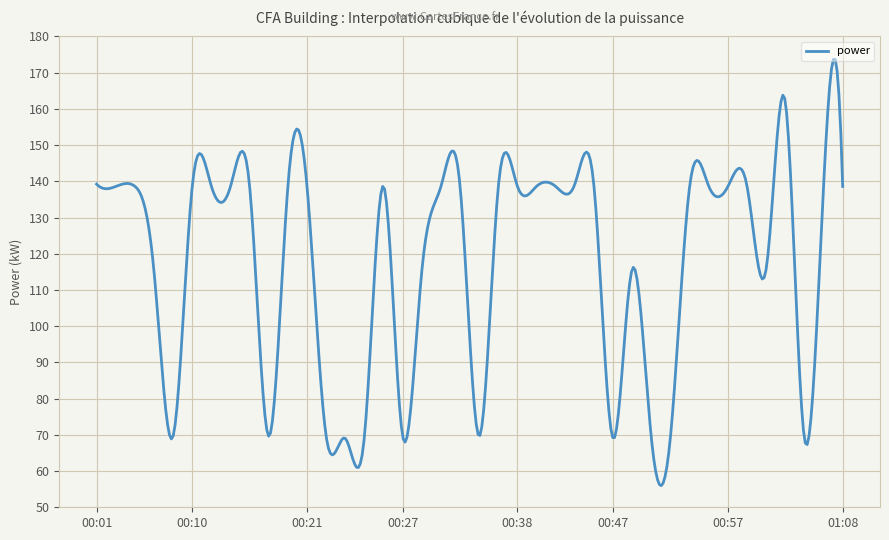

What is the difference between the maximum and minimum values?

117.7